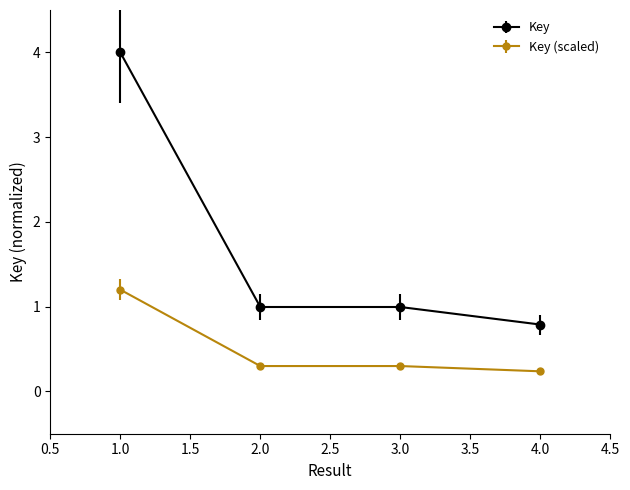

Reading left to right, what are all the values shown in this chart?

Key: 4.0	1.0	1.0	0.8
Key (scaled): 1.2	0.3	0.3	0.2